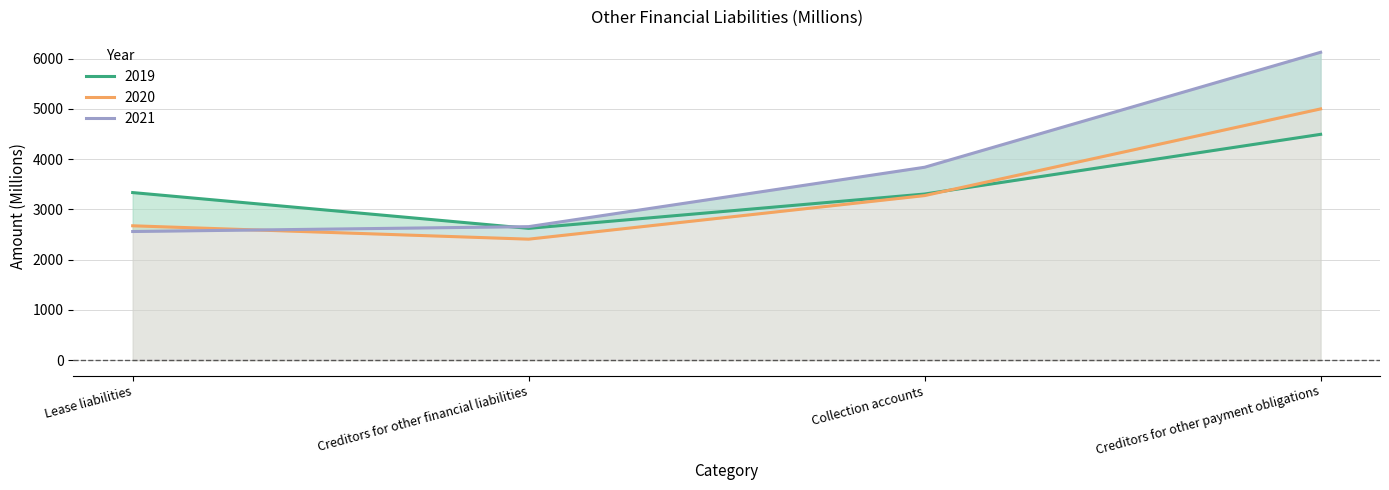

Where does the 2021 series first go above 3839?

Creditors for other payment obligations